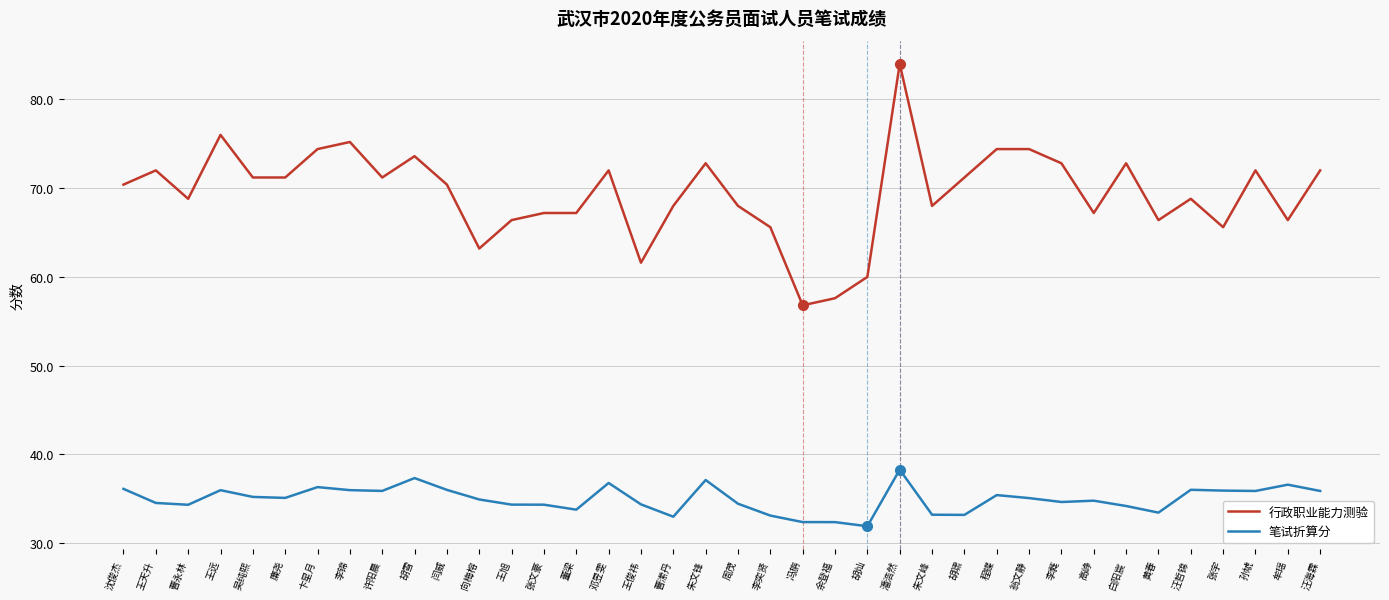

Which series has the largest range (max minus min)?

行政职业能力测验